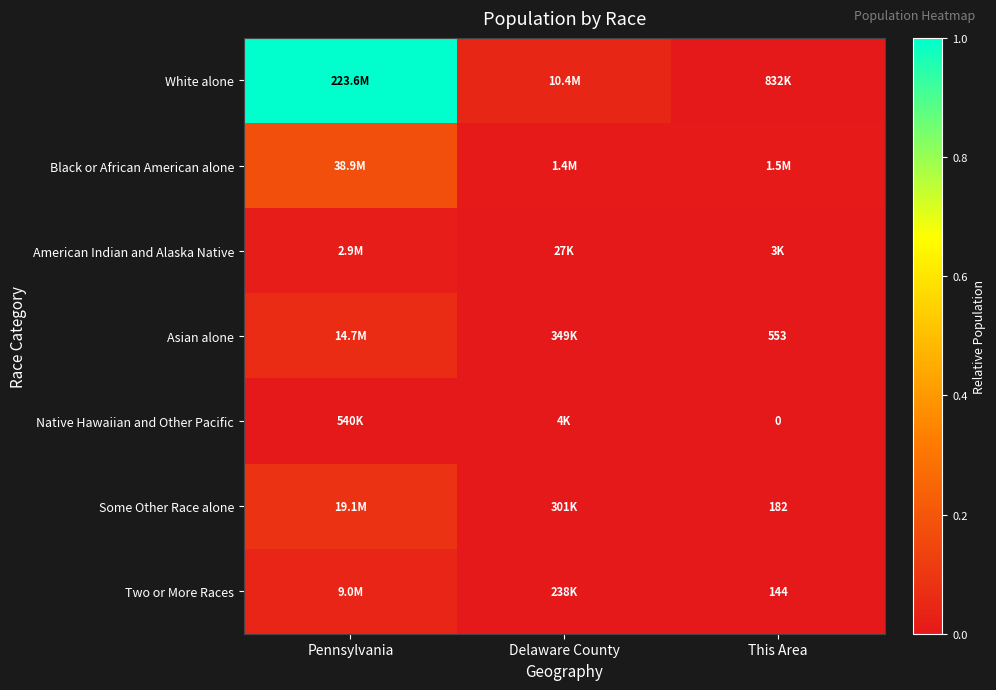

Which series has the widest spread of values?

White alone